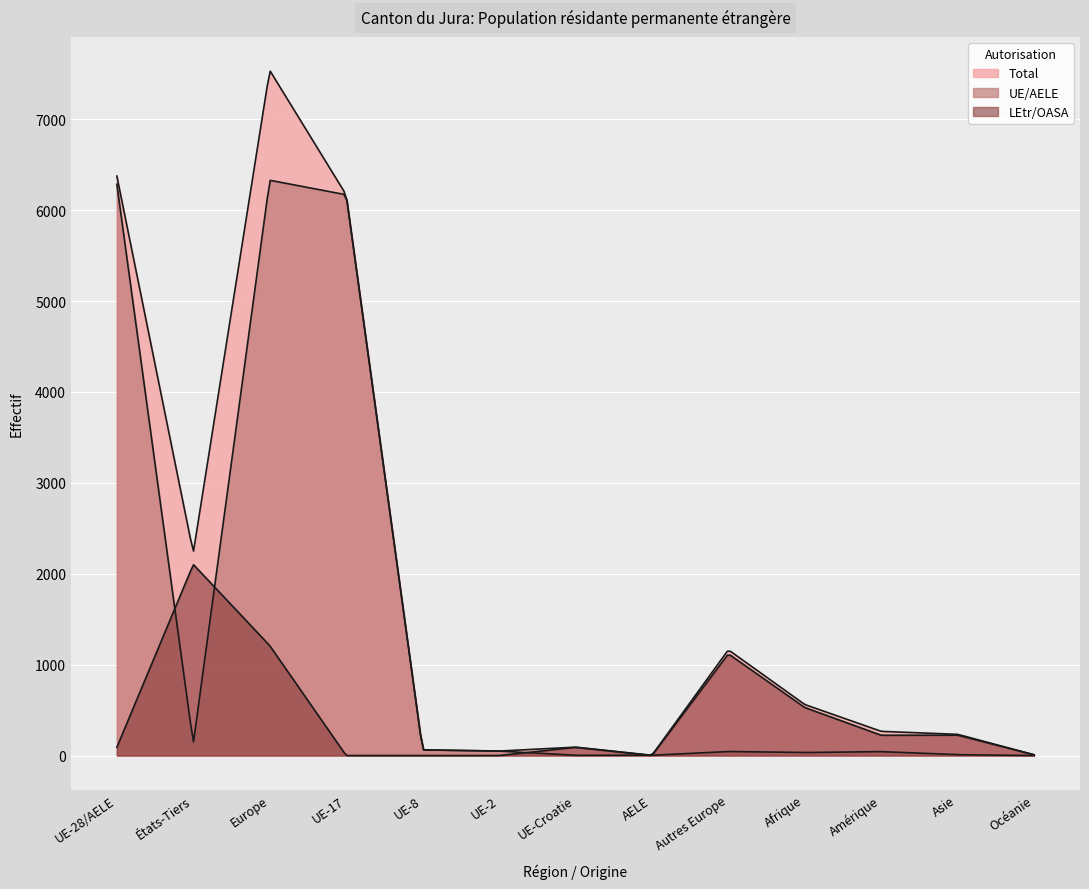

At how many categories does at least one series exceed 2818?

3